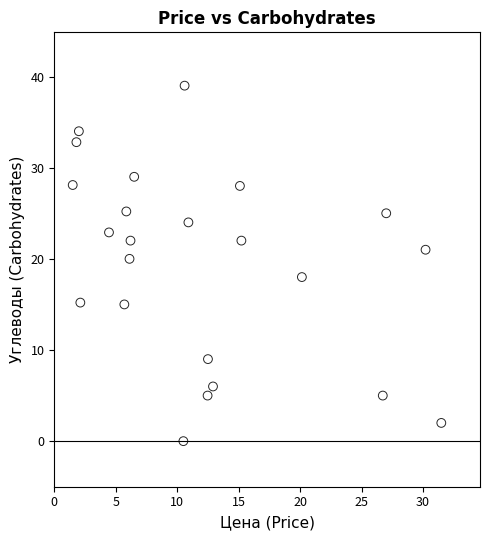

What is the range of Y values (max minus min)?

39.0